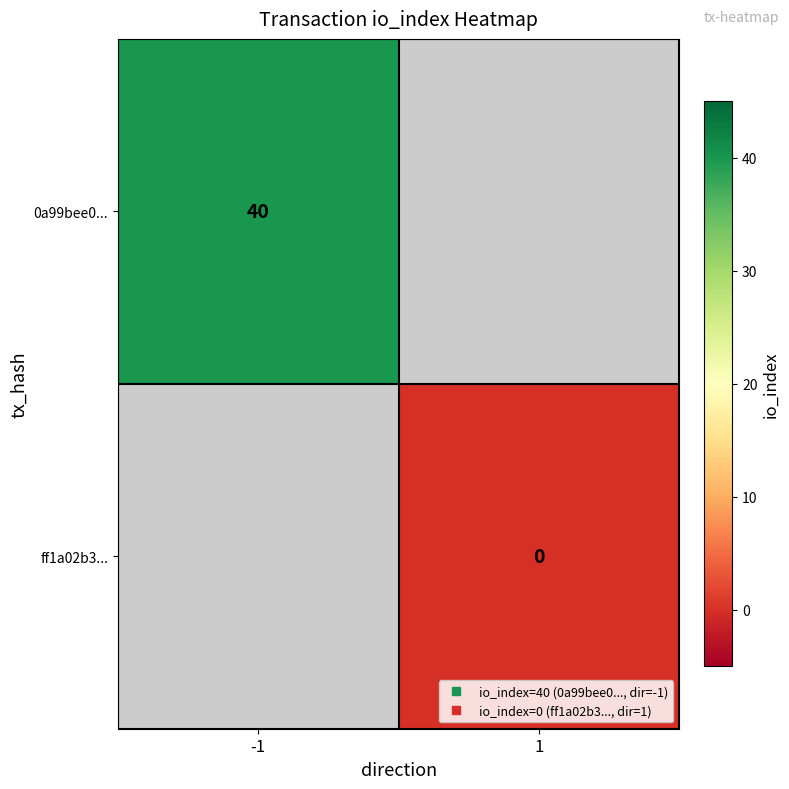

Which series has the largest range (max minus min)?

0a99bee0...